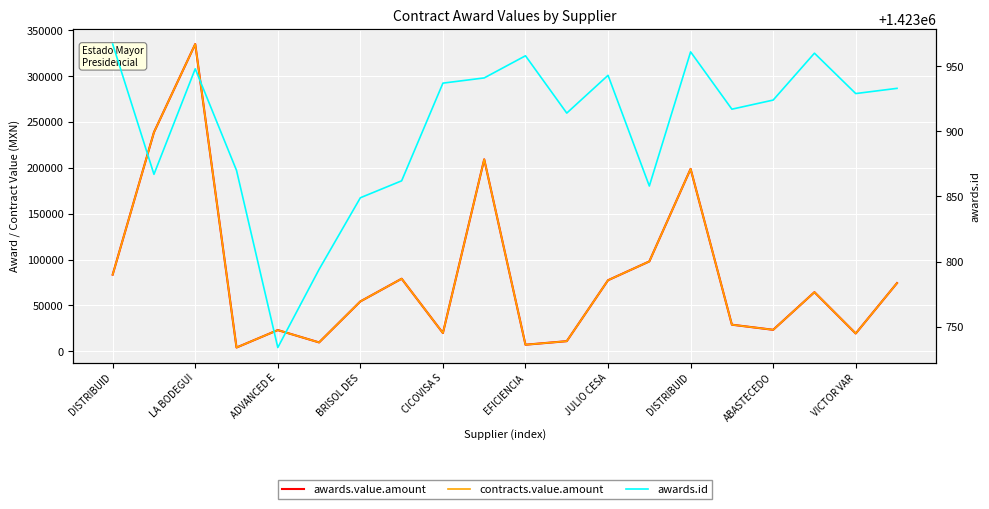

The value of awards.value.amount at EFICIENCIA is 7082.6. True or false?

True